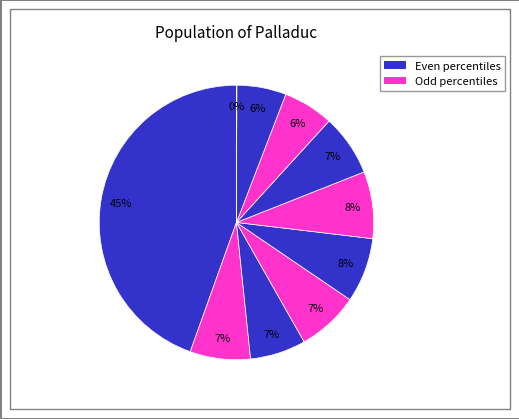

Rank the categories by value from highest to lowest.

pct05, pct55, pct45, pct35, pct65, pct15, pct25, pct75, pct85, pct95